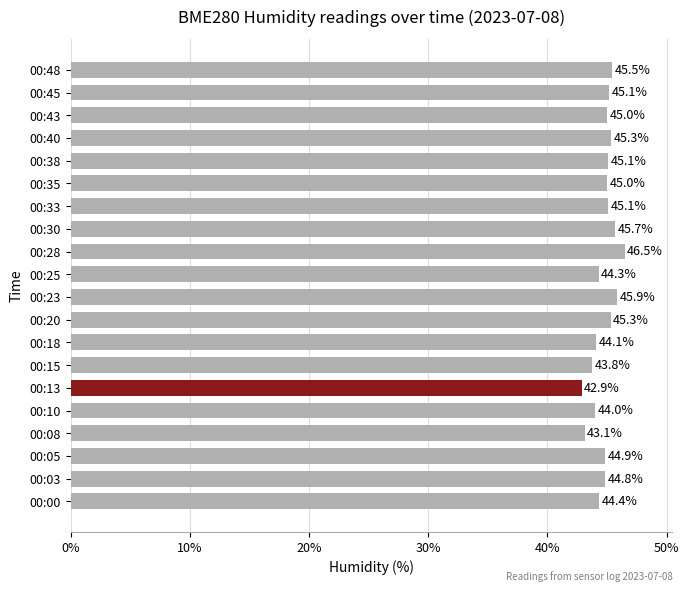

What is the smallest value displayed?

42.9